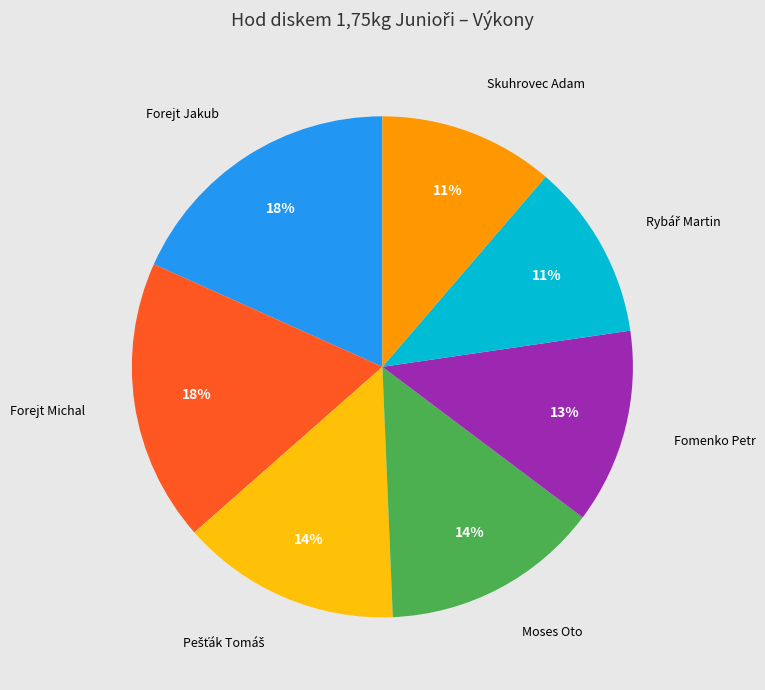

Is there any slice that represents more than half of the pie?

No